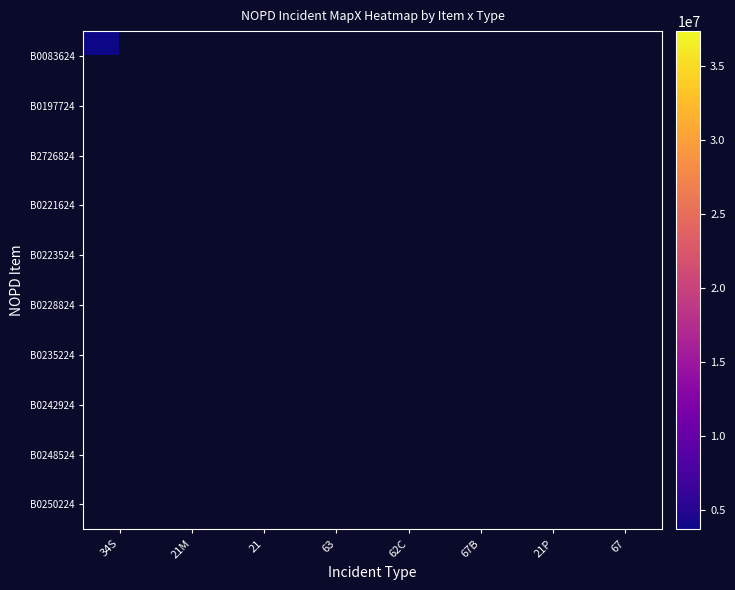

Is the value of B0083624 at 67B greater than the value of B2726824 at 63?

No